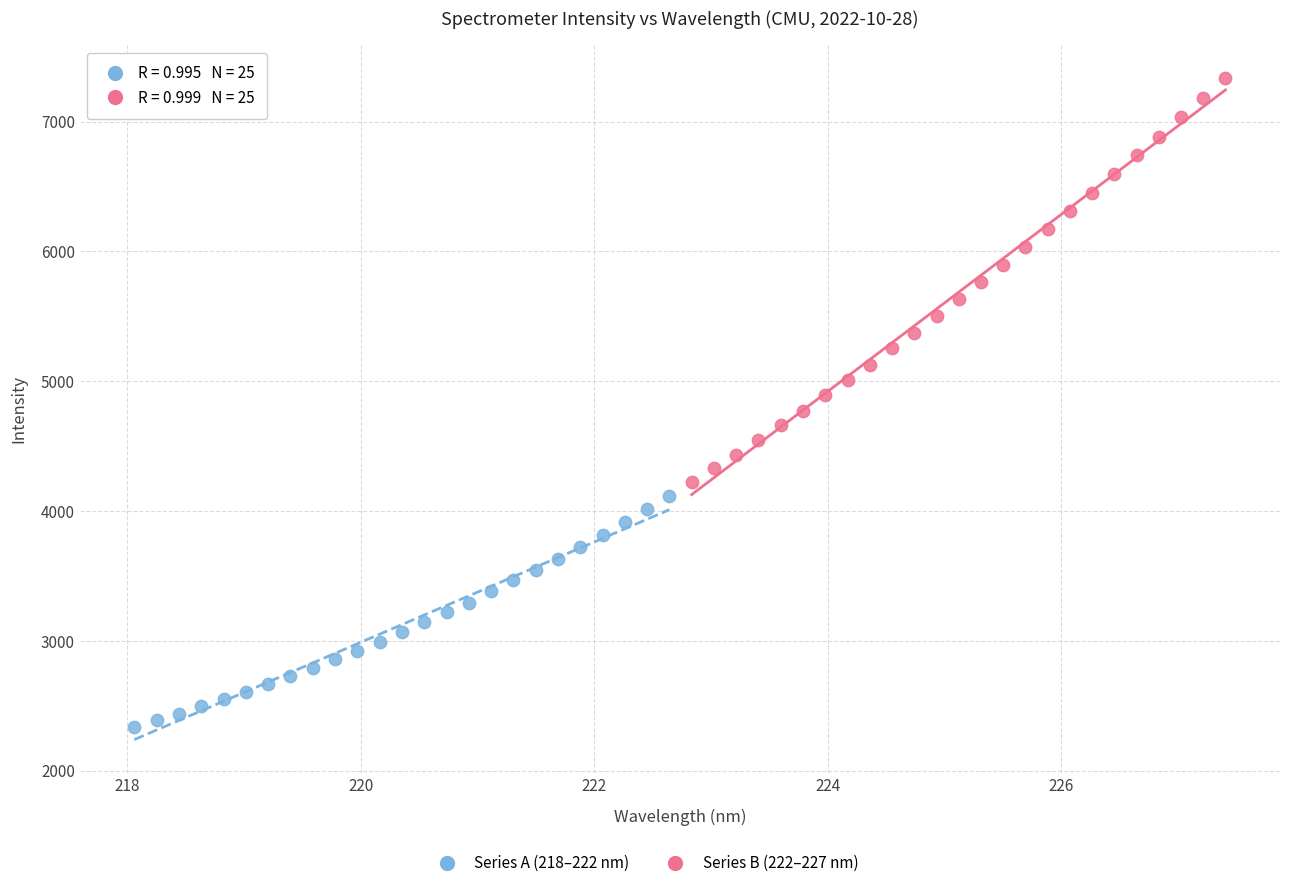

Which series has the largest Y range (max minus min)?

Series B (222–227 nm)